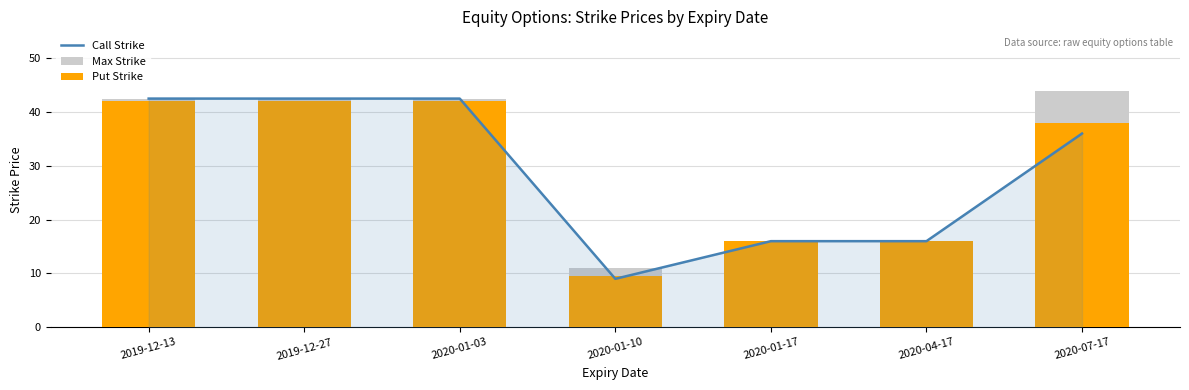

Rank the series by their maximum value, from lowest to highest.

Put Strike, Call Strike, Max Strike